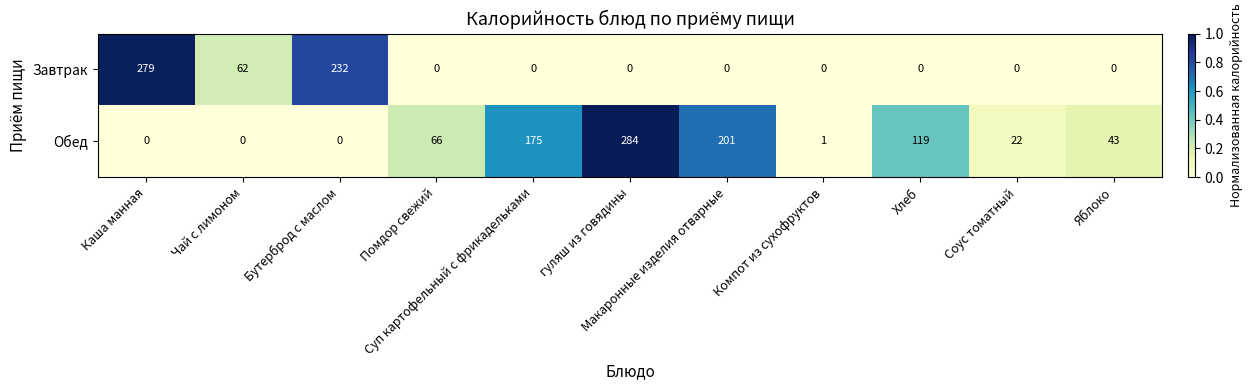

Count the Завтрак values in the range 0 to 62.

9